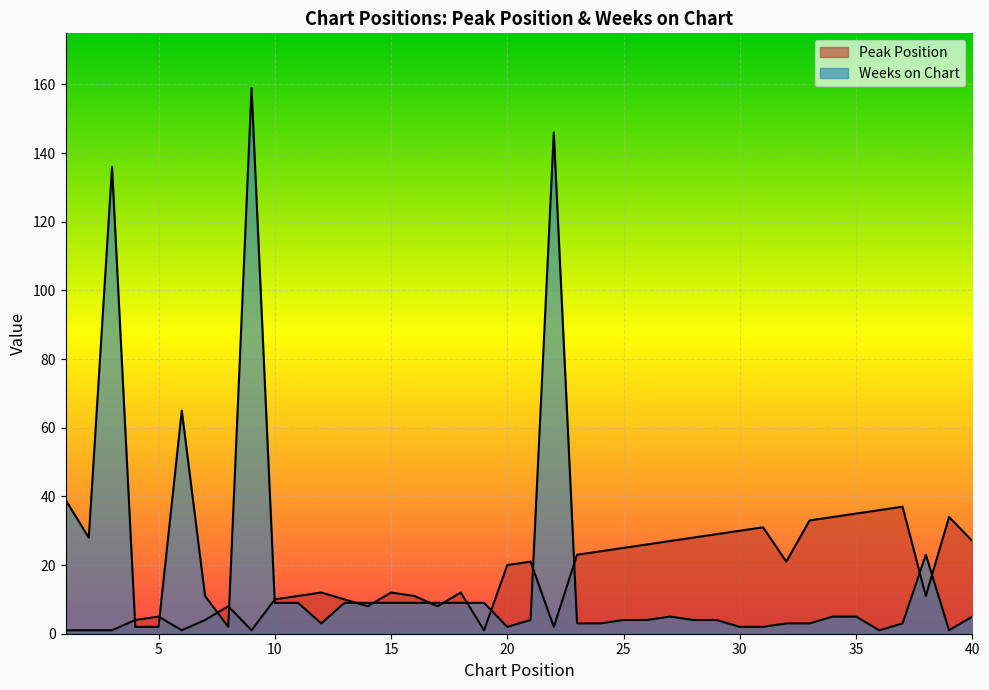

What are all the series names shown in the legend?

Peak Position, Weeks on Chart